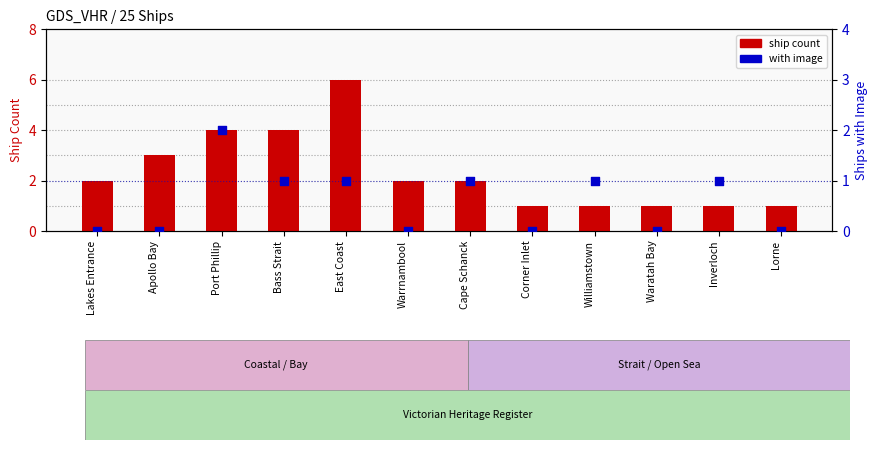

Which series has the largest total across all categories?

ship count